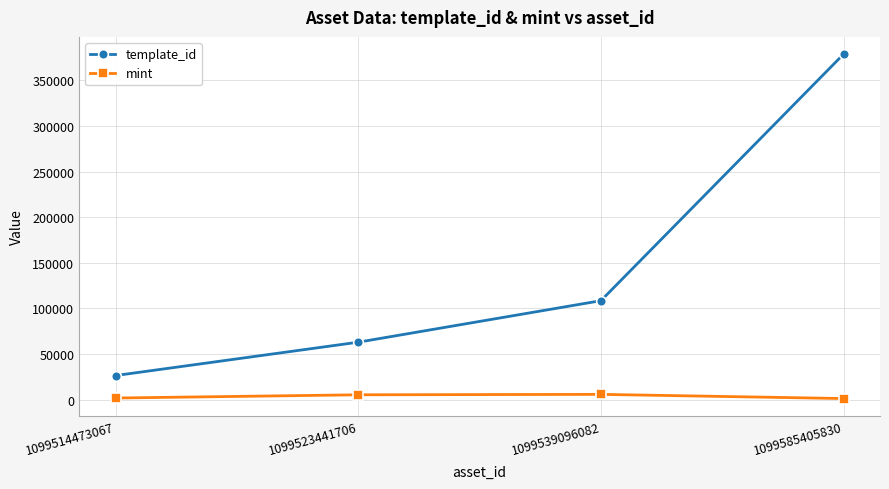

What is the difference between the maximum and minimum values in the template_id series?

352395